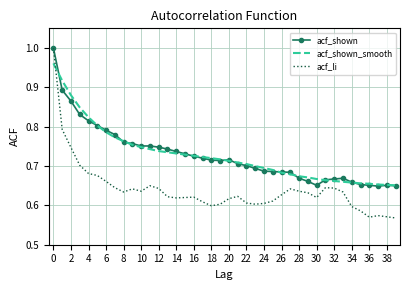

Which series has the widest spread of values?

acf_li